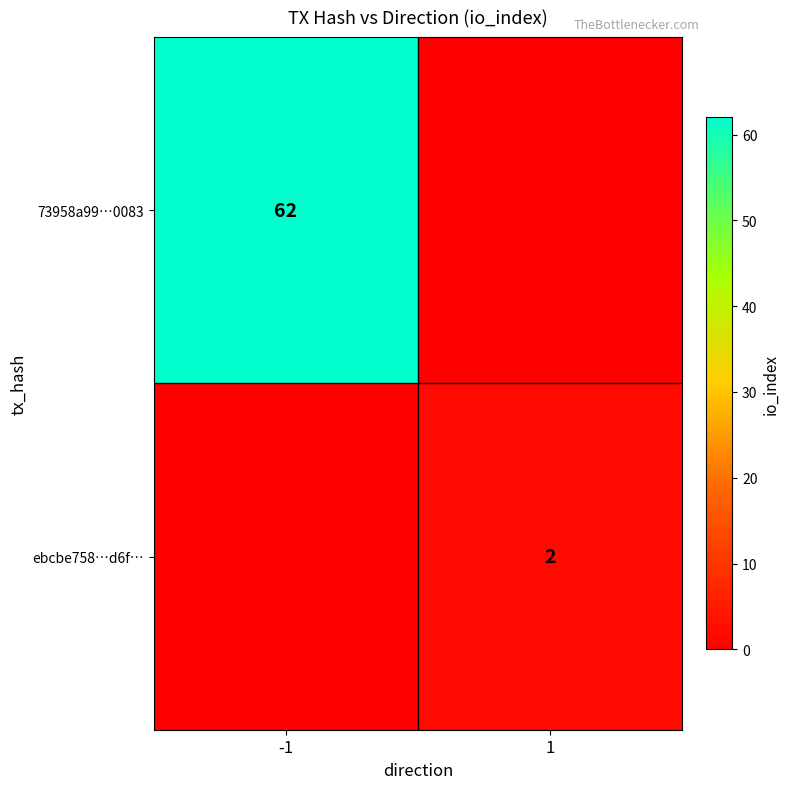

Which series changed the most between -1 and 1?

73958a99…0083